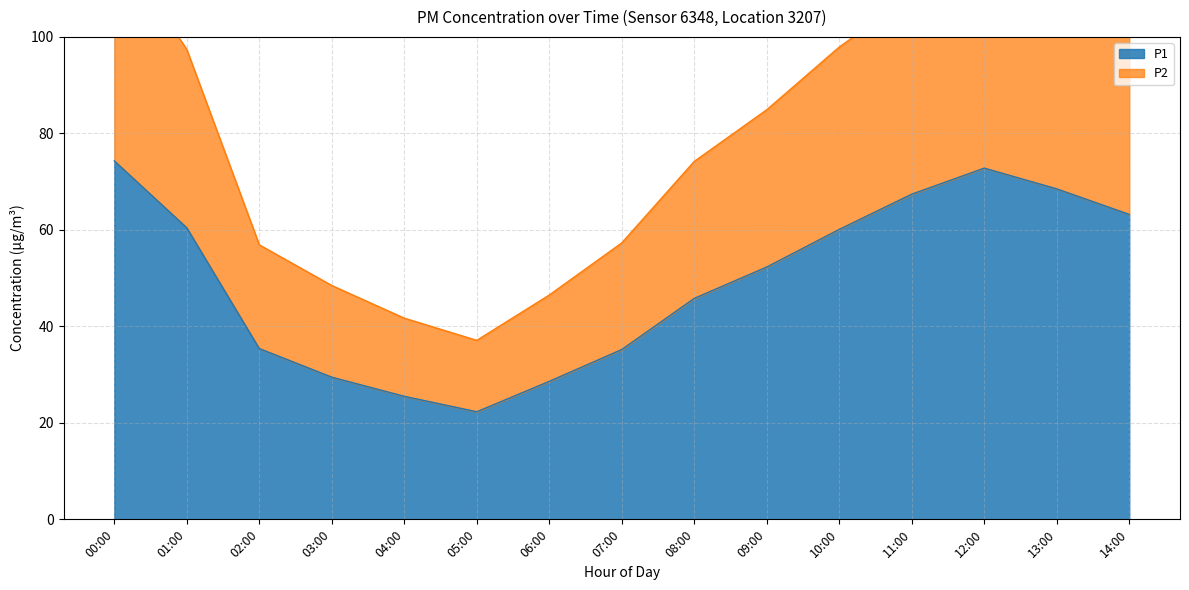

What is the difference between the P1 values at 05:00 and 07:00?

12.9